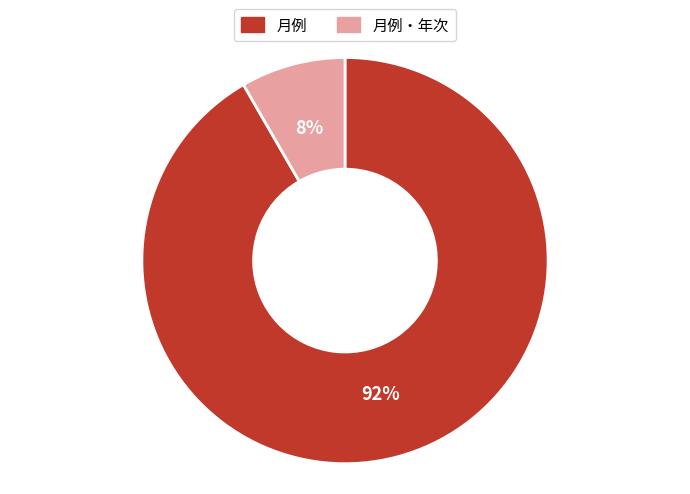

Is there any slice that represents more than half of the pie?

Yes